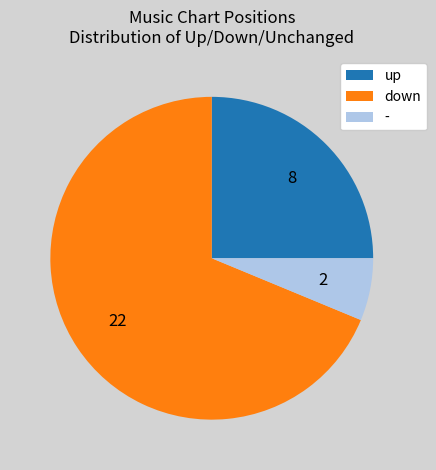

Which has a higher value, down or -?

down